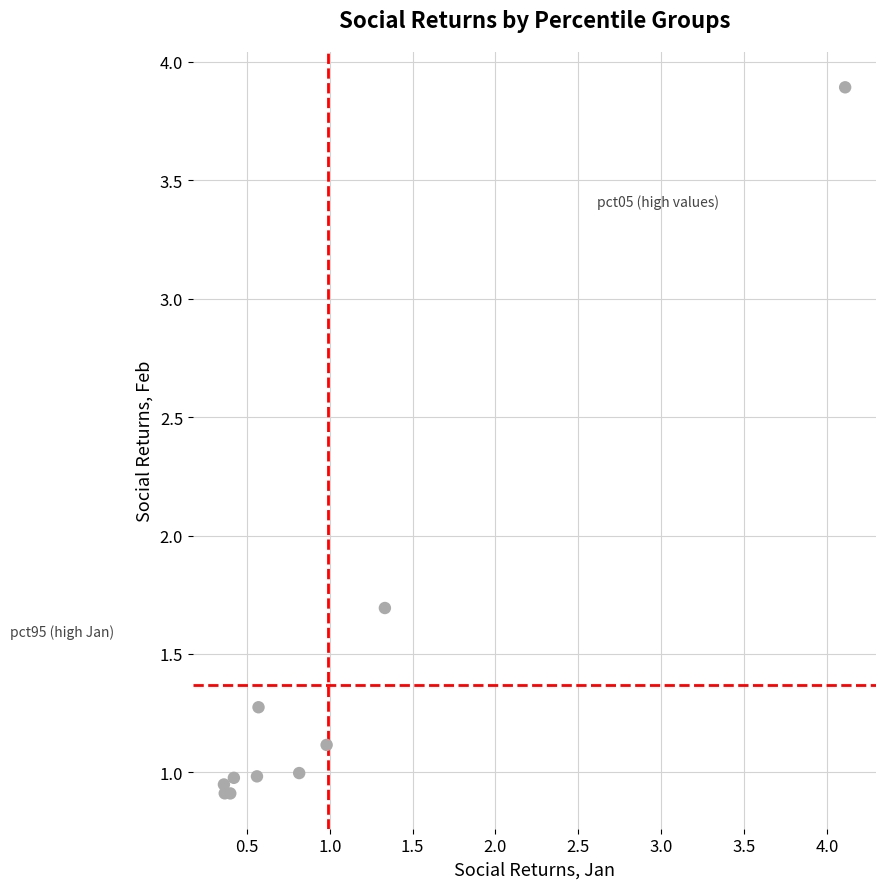

What Y value in the scatter plot is closest to 2?

1.7